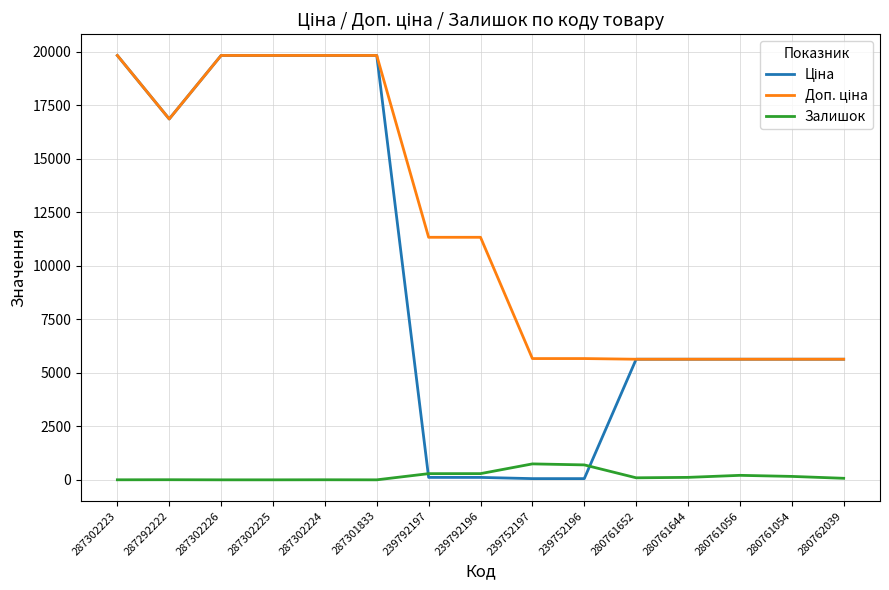

Is it true that Залишок equals 210.0 at 280761056?

True